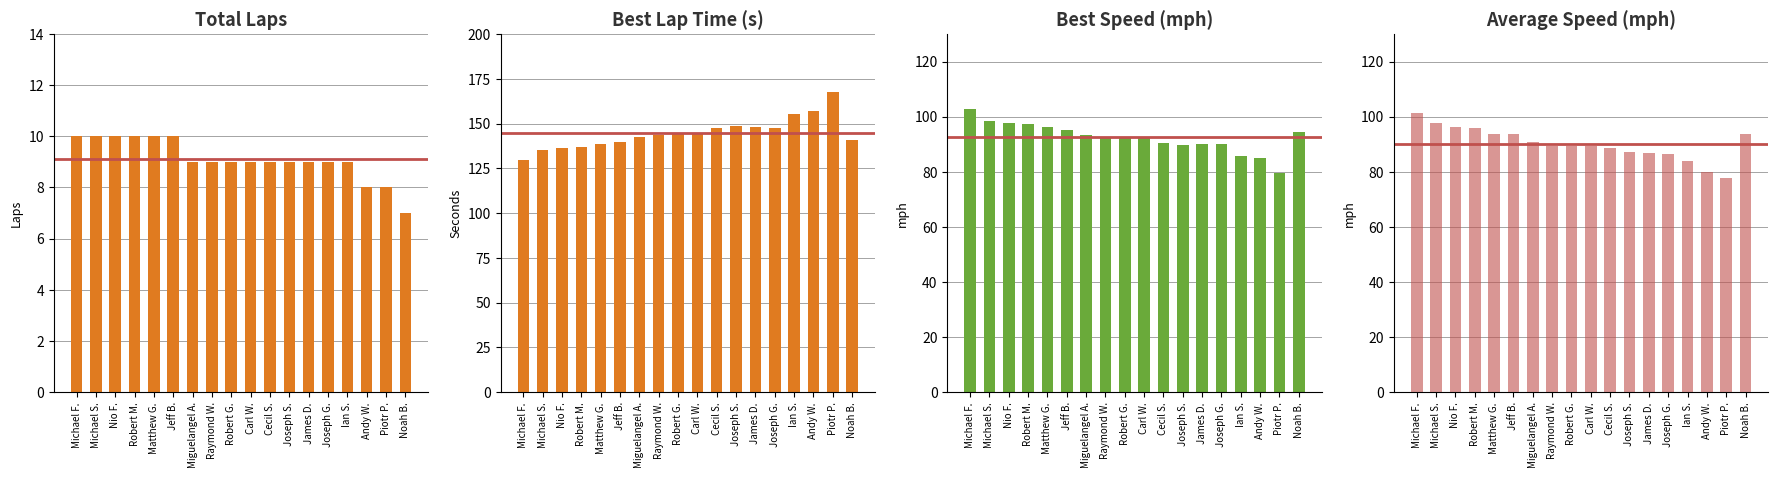

At which label does Best Lap time reach its peak?

Piotr P.